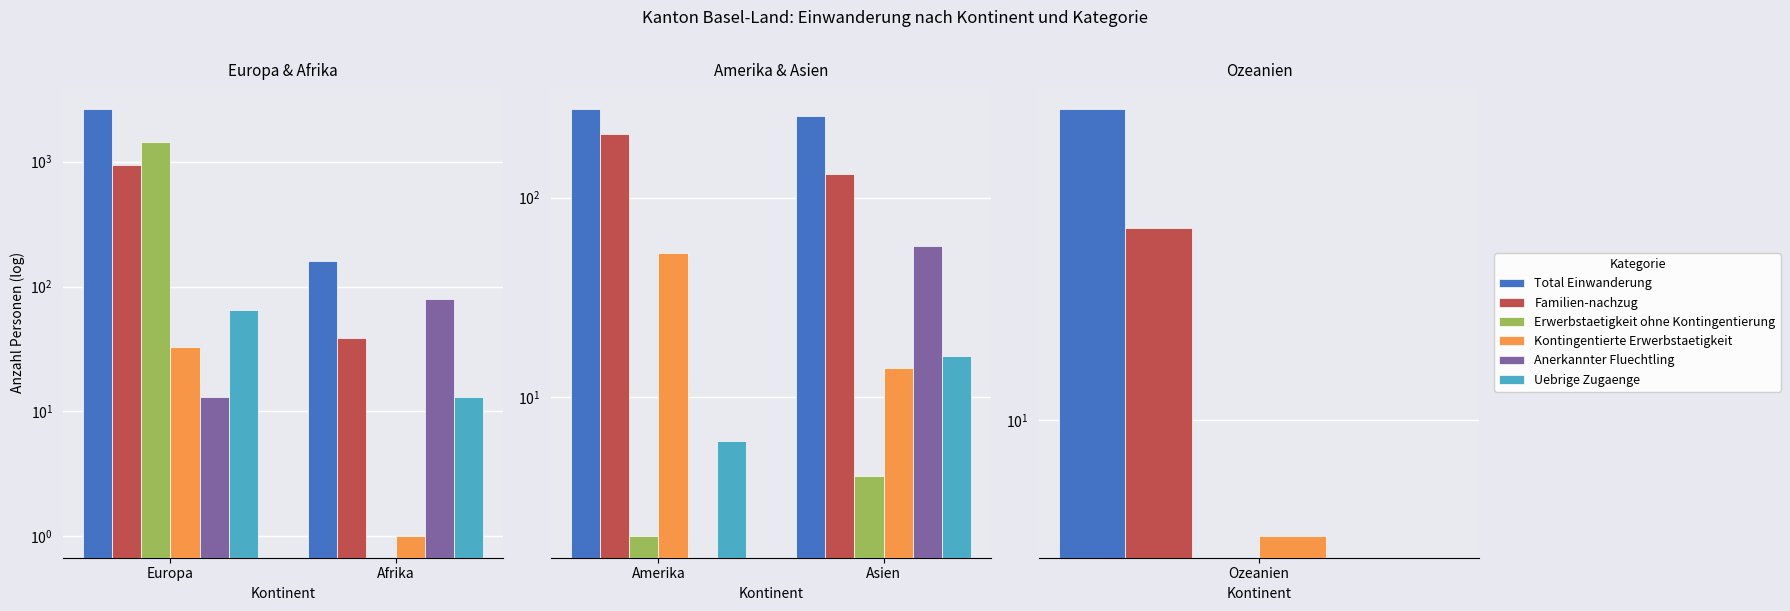

What is the label of the 2nd bar from the left?

Asien